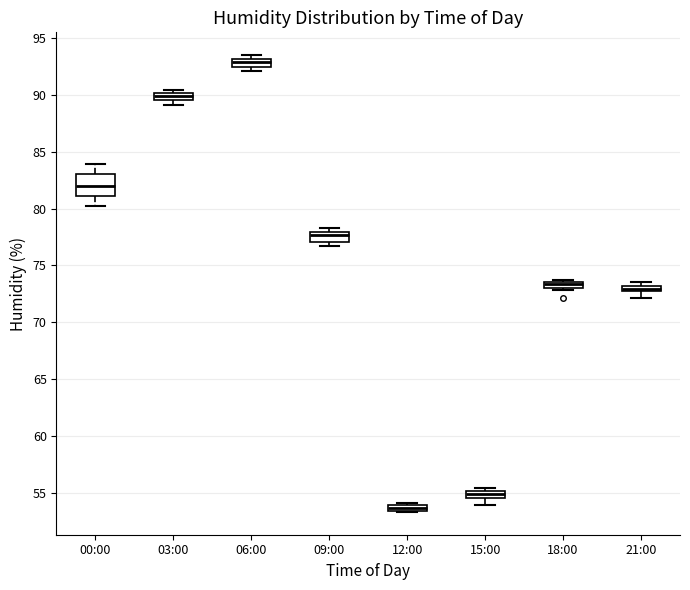

Which box's median line is the lowest?

12:00